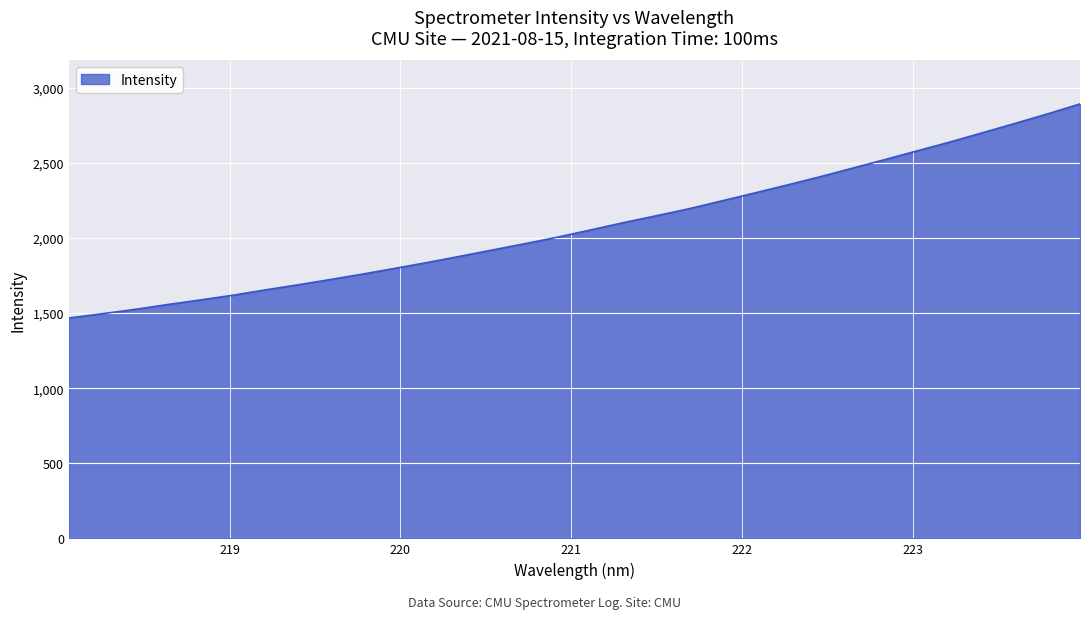

Reading right to left, extract all data points from this chart.

2892.4	2825.7	2762.3	2700.1	2638.3	2579.8	2521.2	2463.8	2406.3	2351.8	2298.7	2246.3	2194.4	2147.8	2102.2	2054.2	2006.6	1963.1	1921.1	1878.8	1837.5	1798.4	1759.5	1723.0	1687.5	1653.6	1618.0	1586.6	1556.0	1523.8	1495.0	1467.2